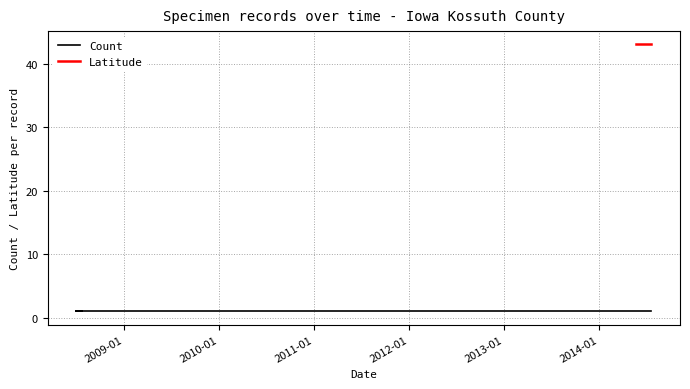

Does the chart display data point markers on the line(s)?

No